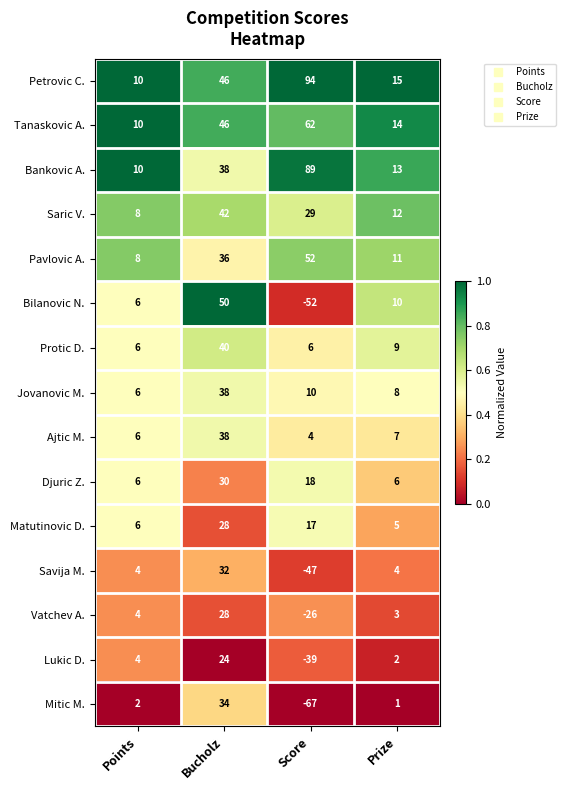

Which series has the widest spread of values?

Bilanovic N.